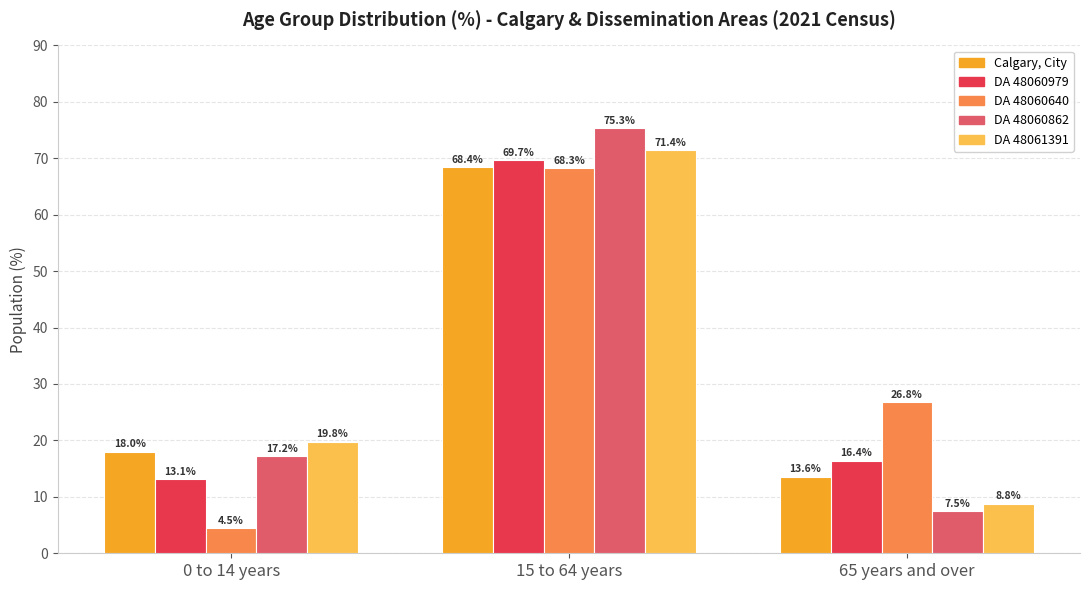

Is the value of DA 48060640 at 65 years and over greater than the value of DA 48060862 at 65 years and over?

Yes